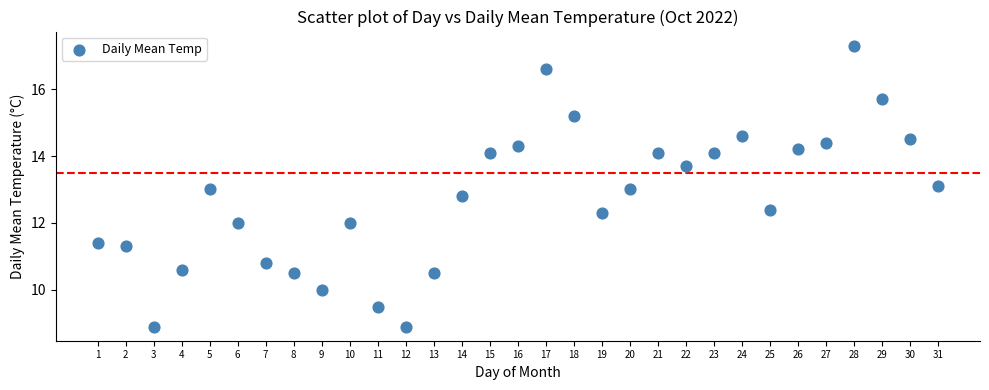

What is the range of X values (max minus min)?

30.0